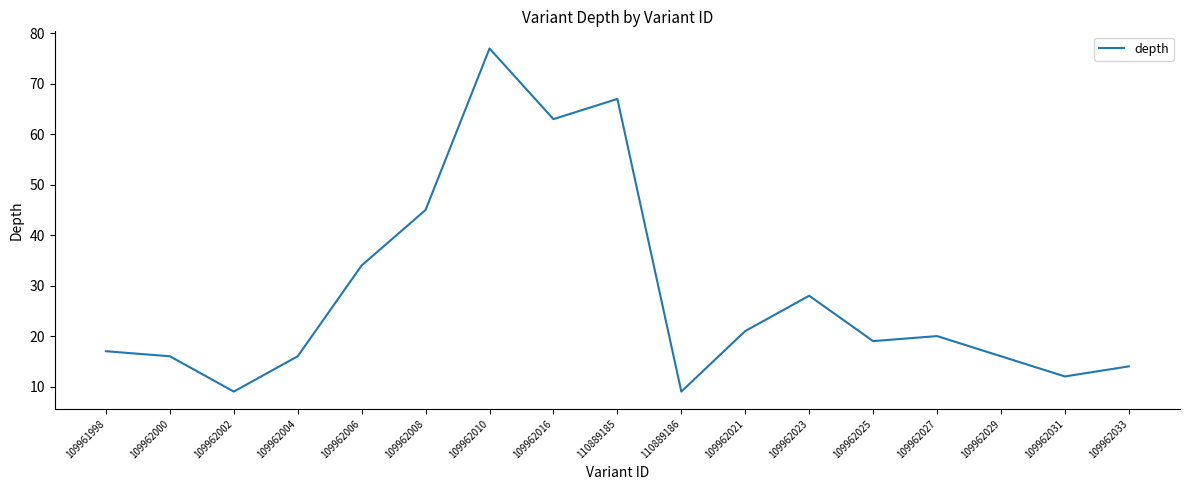

What is the ratio of the value at 109962010 to the value at 109962004?

4.8